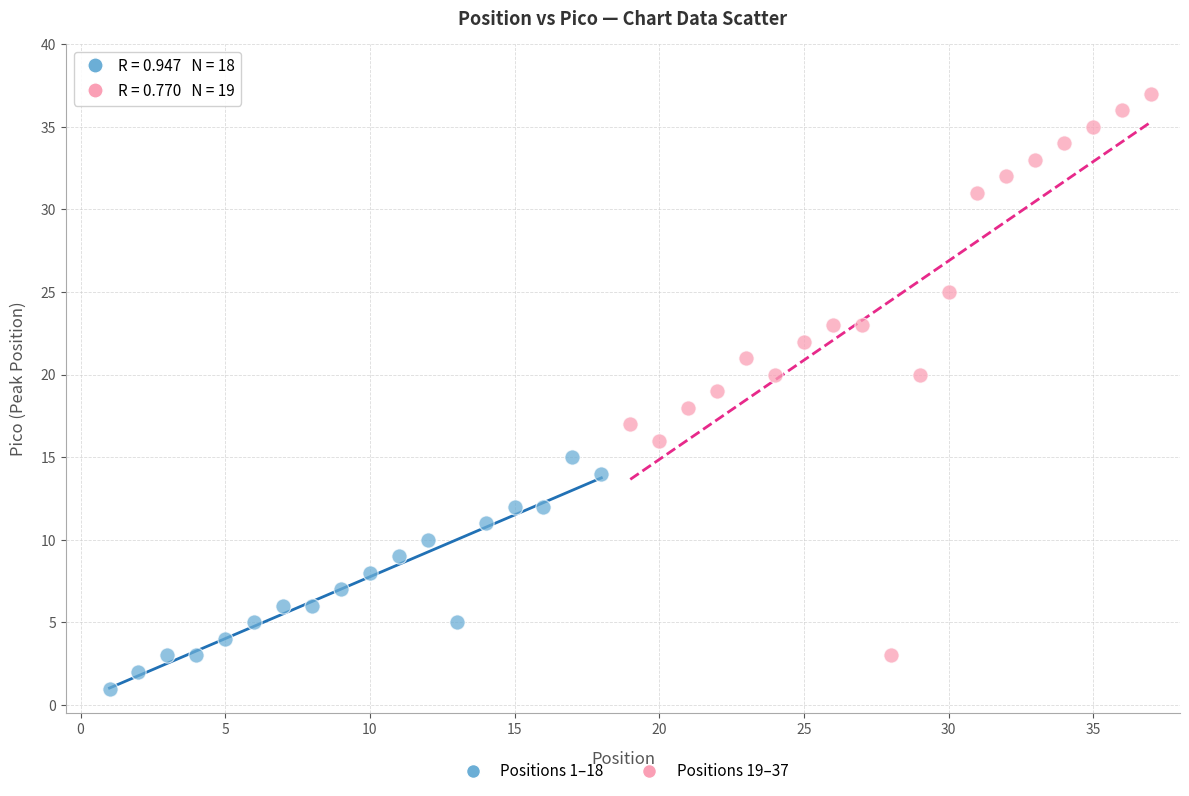

Which series contains the lowest Y value?

Positions 1–18